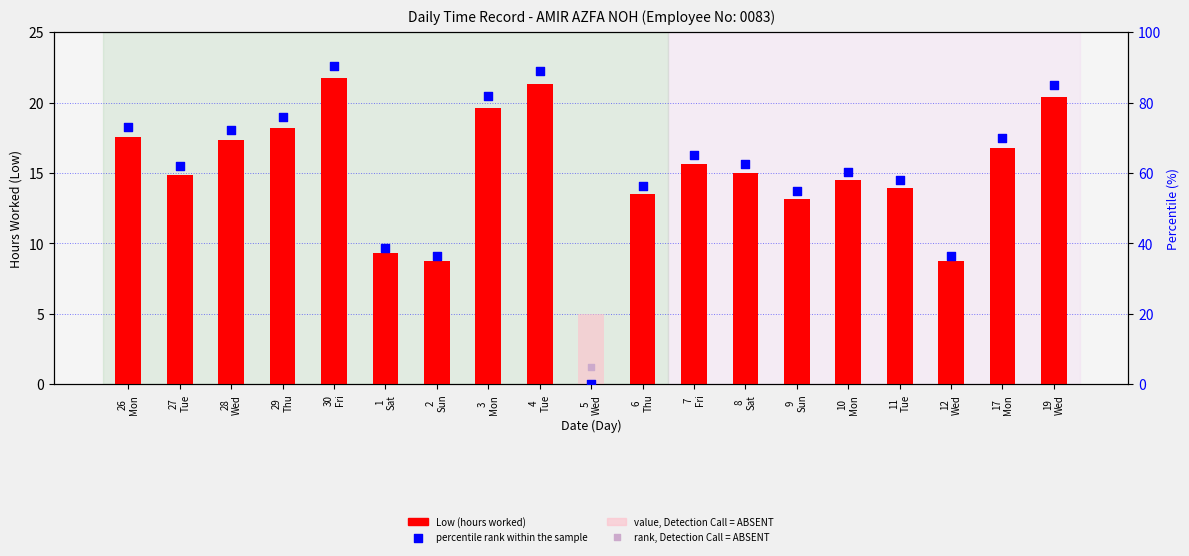

Which series contains the highest Y value?

percentile rank within the sample